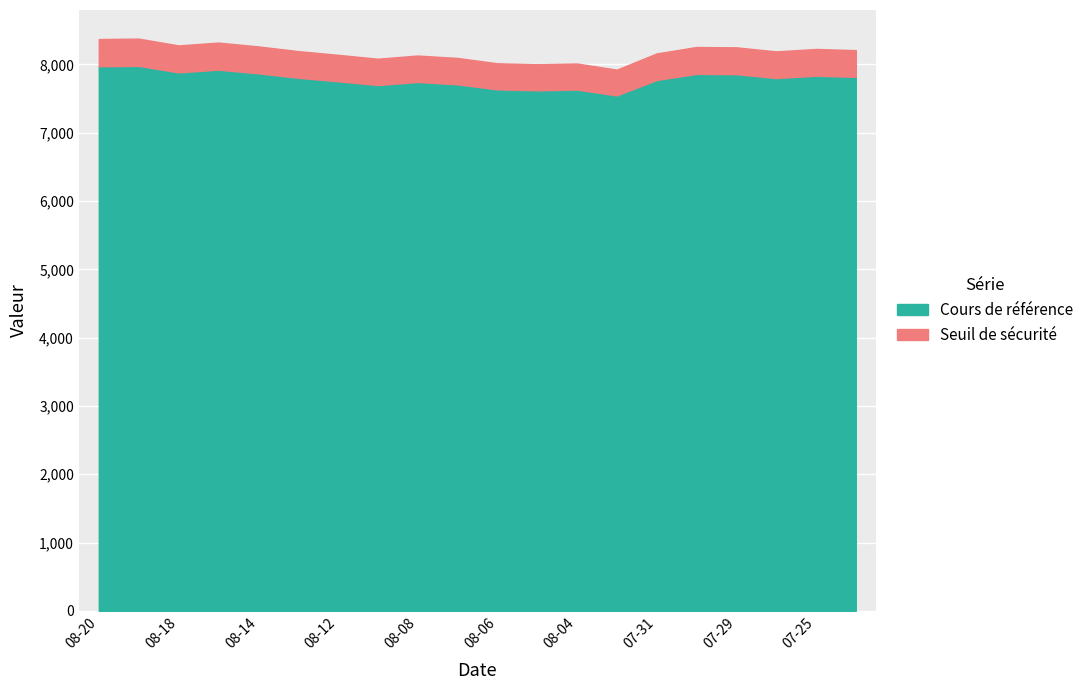

At which category does Seuil de sécurité reach its first local valley?

2025-08-18